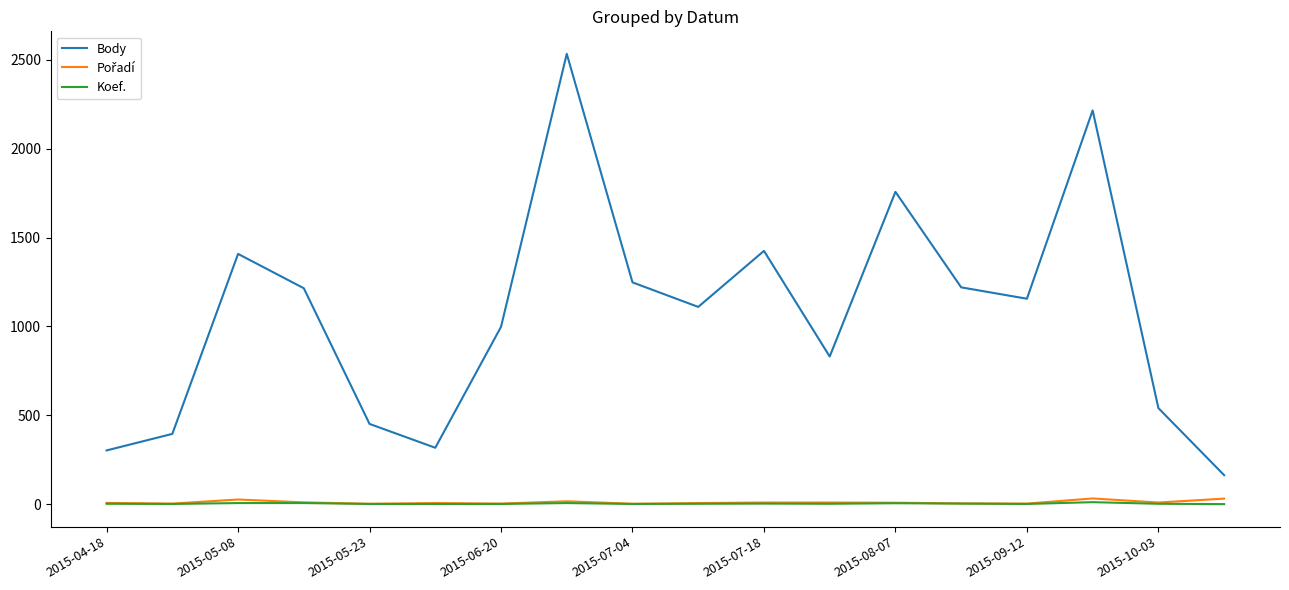

Which series has the largest total across all categories?

Body